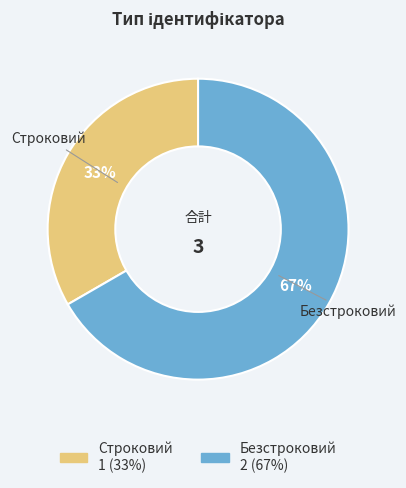

Does any single category account for the majority?

Yes